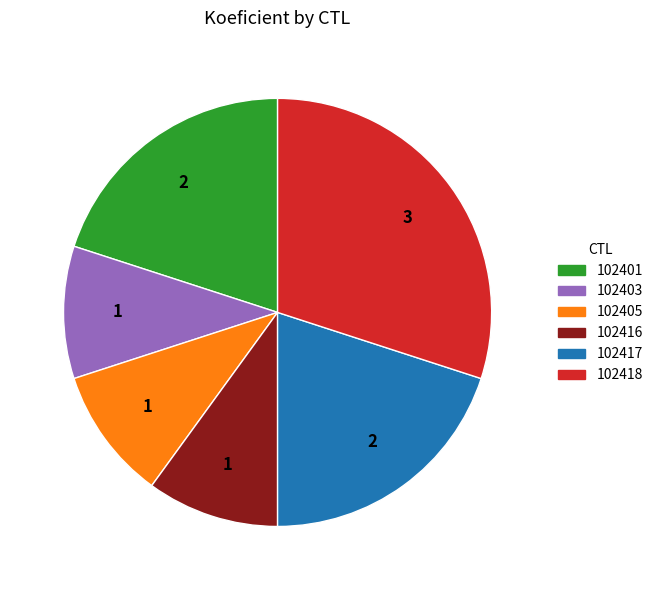

Do 102417 and 102403 together represent more than half of the pie?

No